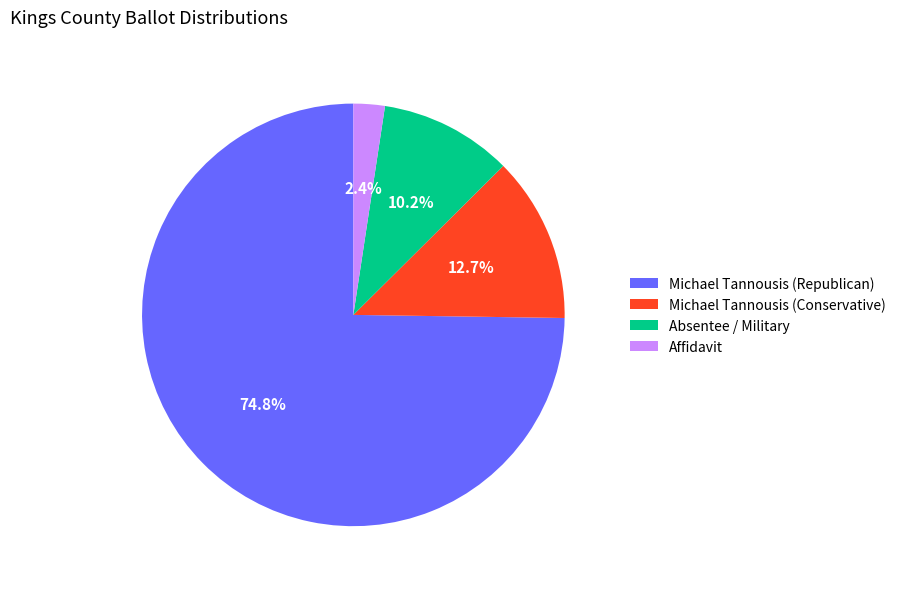

To the nearest percent, what is the difference between the Affidavit and Michael Tannousis (Conservative) slice percentages?

10%